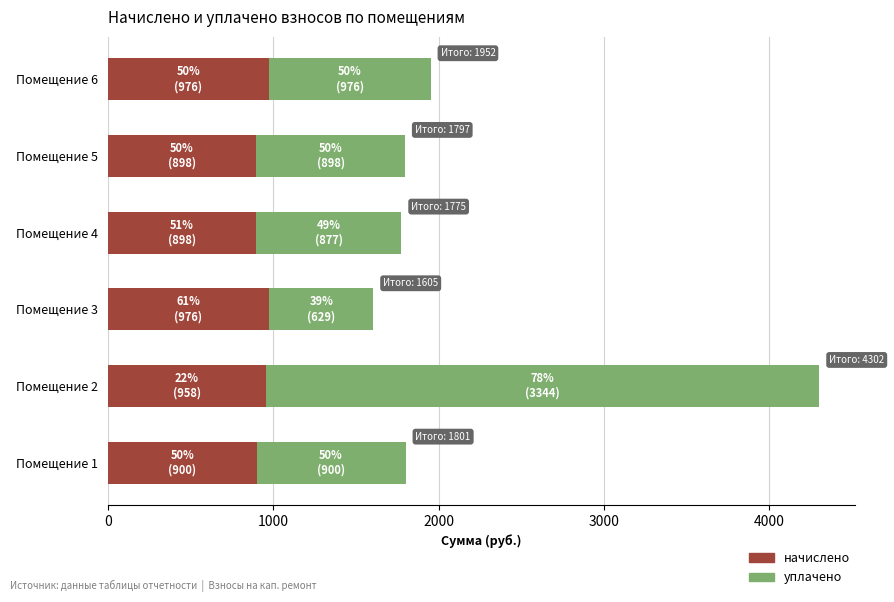

What is the sum of the начислено values at Помещение 5 and Помещение 4?

1796.8